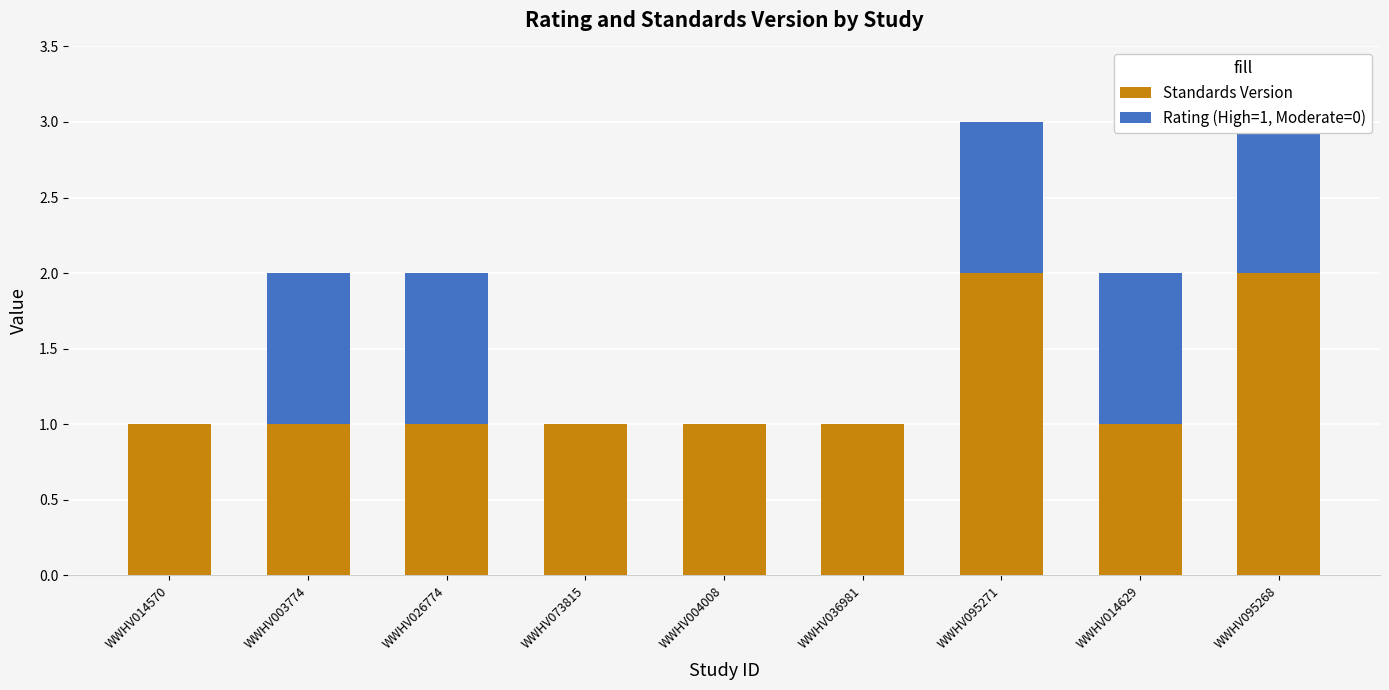

How many groups of bars are there?

9